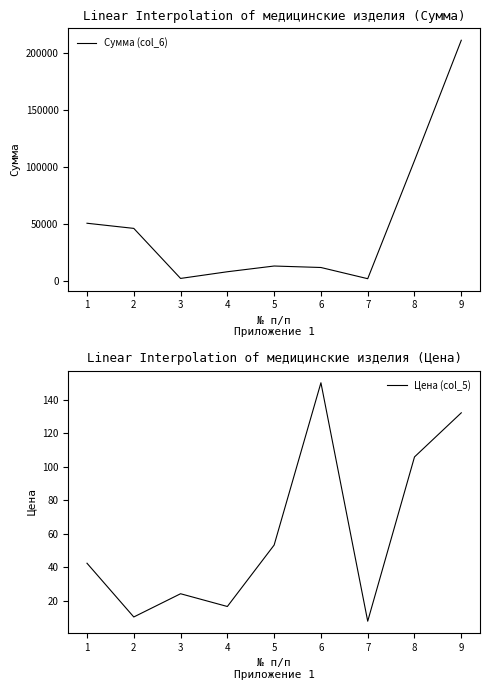

How many lines are shown in the chart?

2